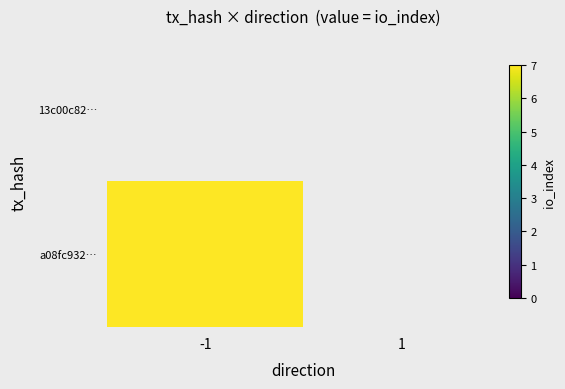

What is the lowest value of the a08fc932… series?

7.0